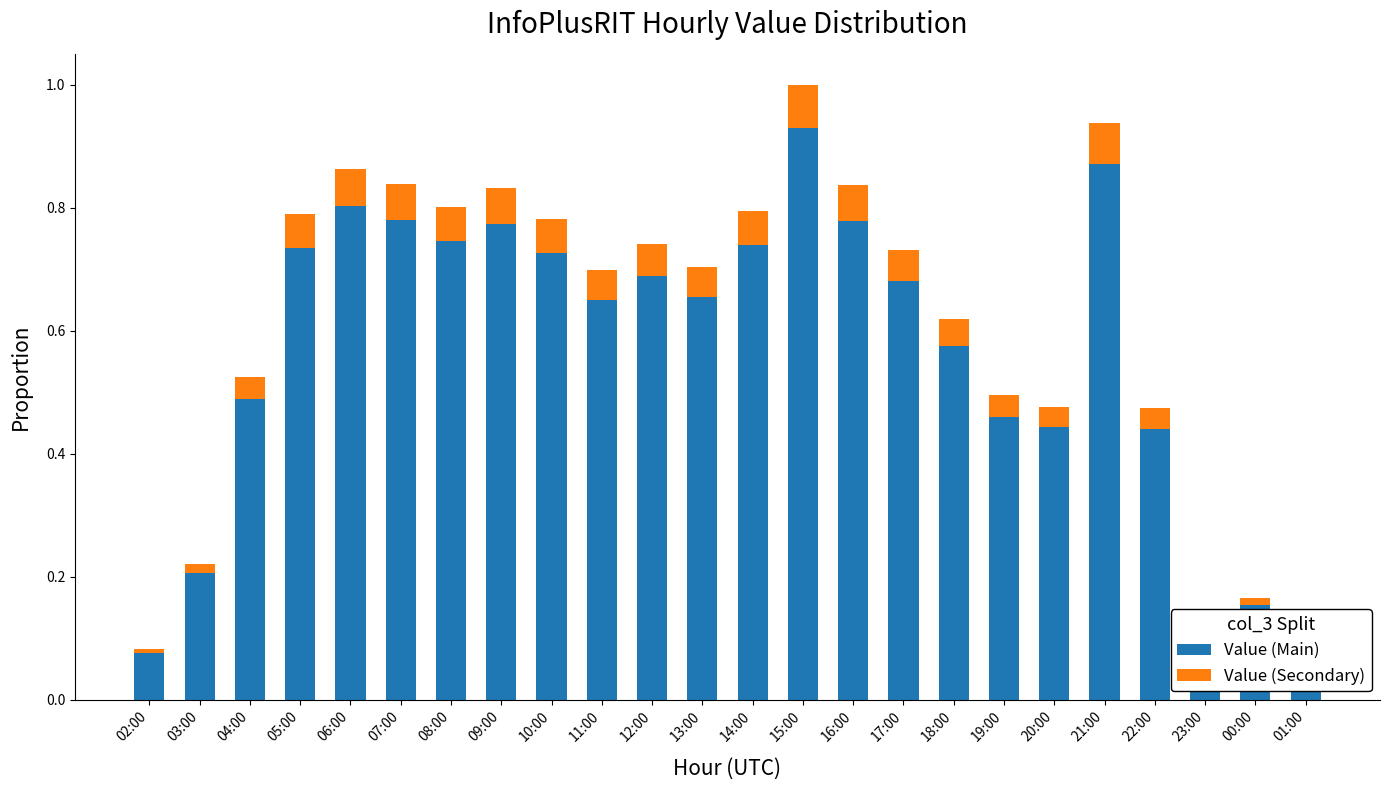

The Value (Main) series shows 0.6 at 15:00. True or false?

False